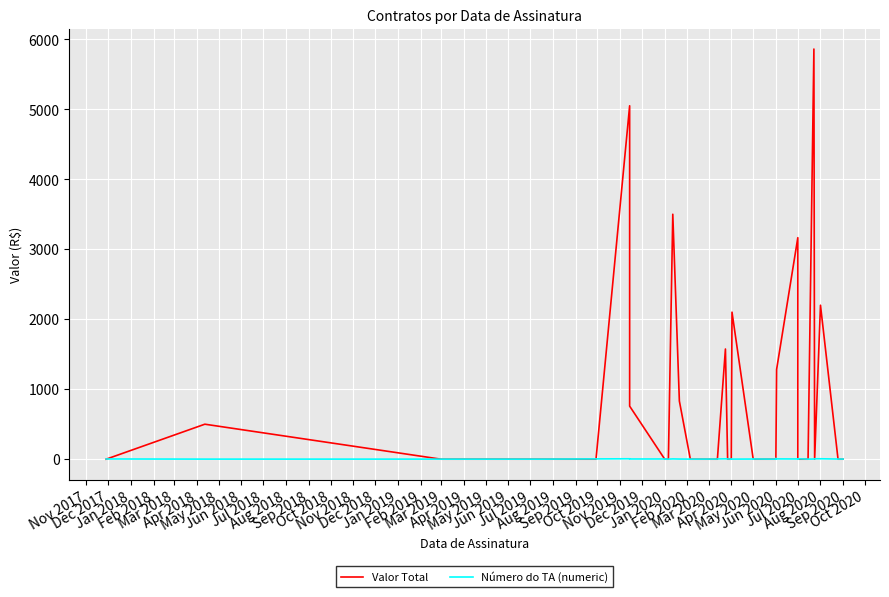

After their last crossing, which series has the higher values: Número do TA (numeric) or Valor Total?

Número do TA (numeric)